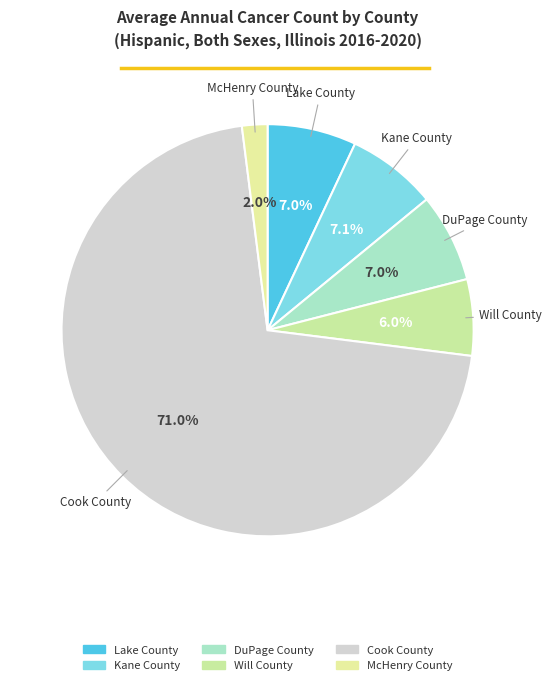

To the nearest percent, what is the combined percentage of Cook County and DuPage County?

78%